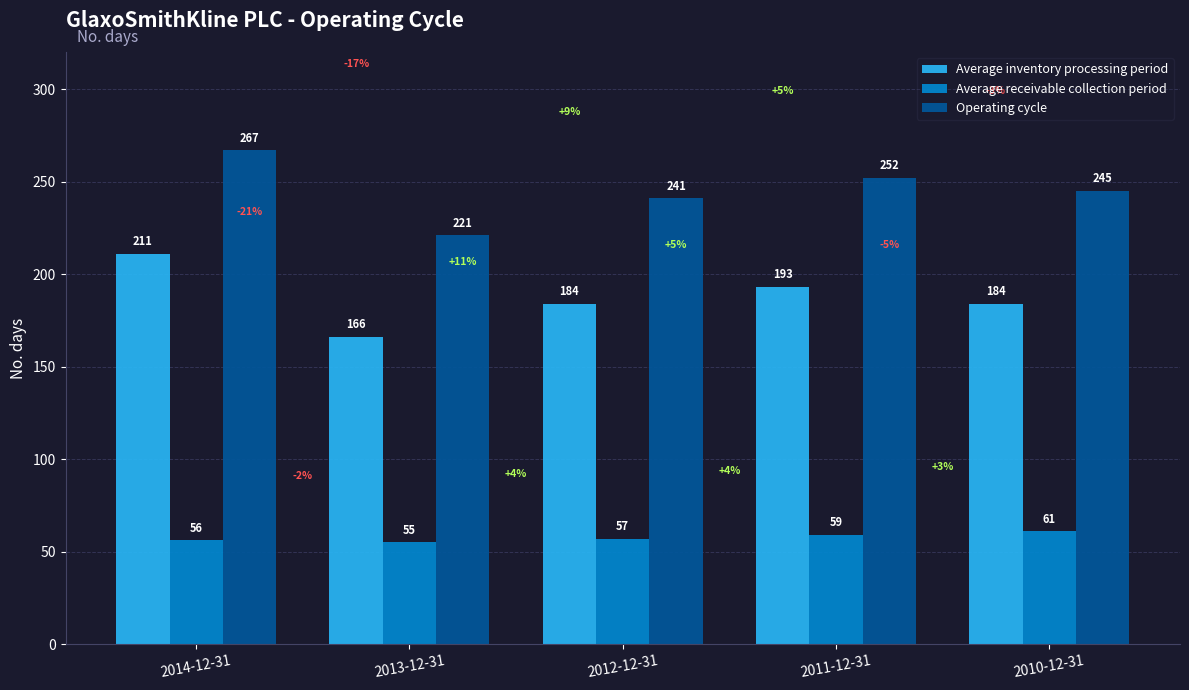

What is the lowest value of the Average inventory processing period series?

166